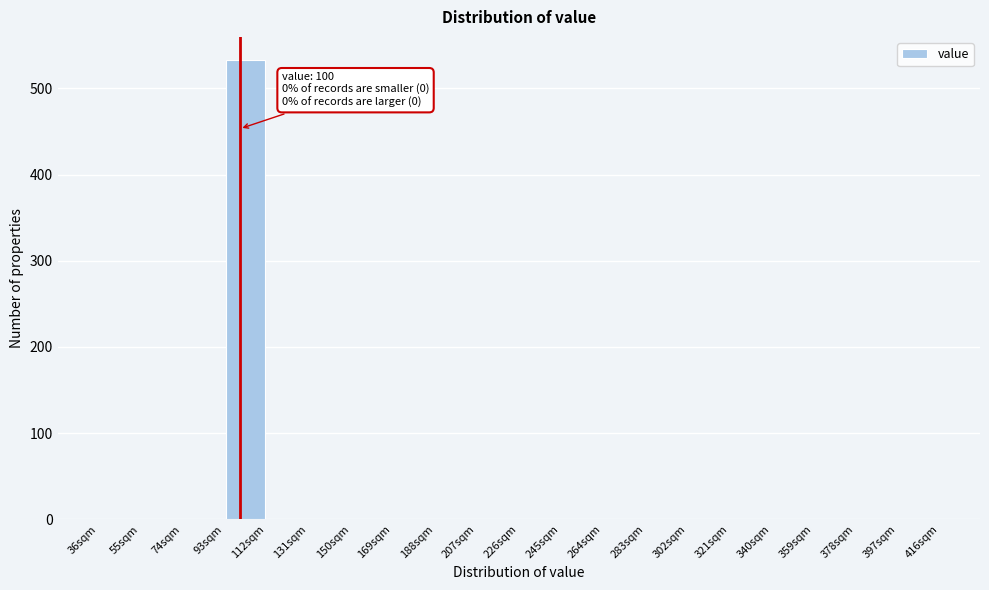

Over which range of the x-axis is the bar tallest?

93 to 112